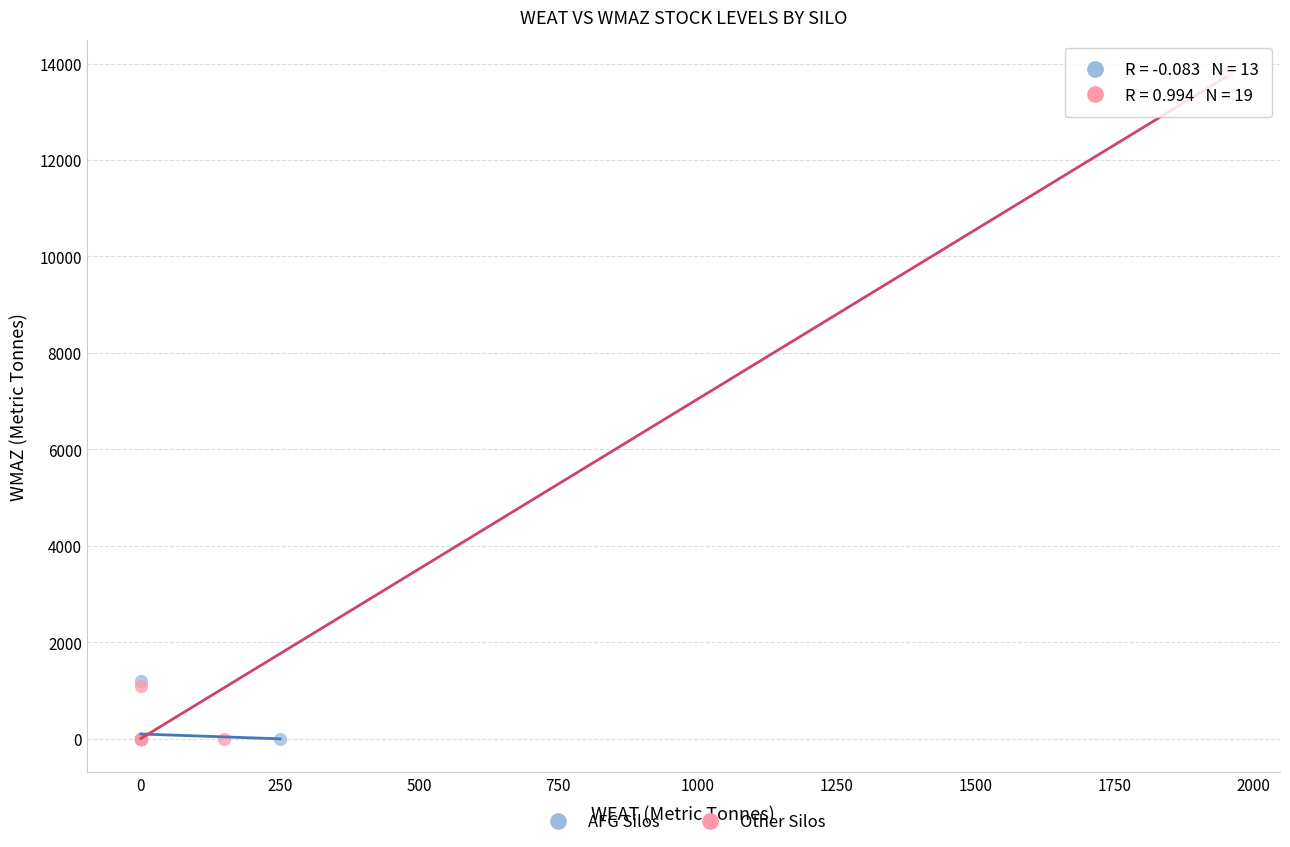

Which series has the widest spread of Y values?

Other Silos